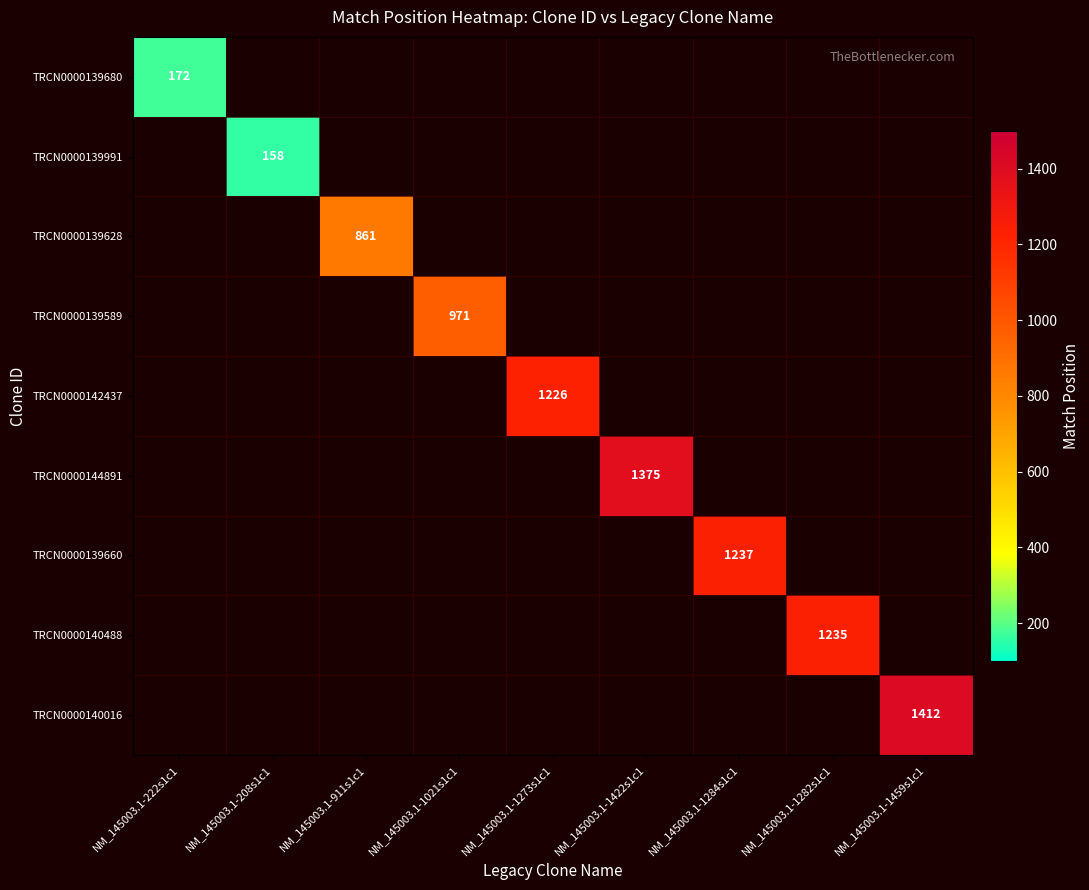

How many categories are shown in the chart?

9